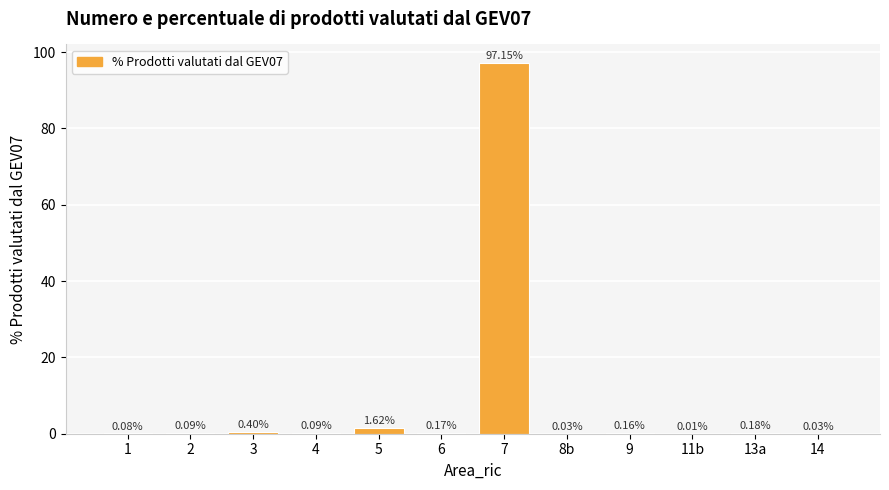

Which has a higher value, 14 or 13a?

13a